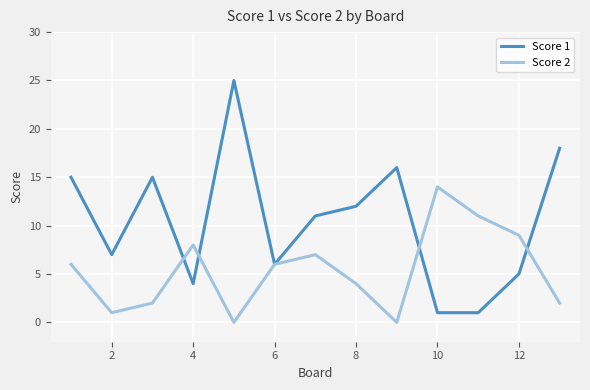

Which series has the largest range (max minus min)?

Score 1